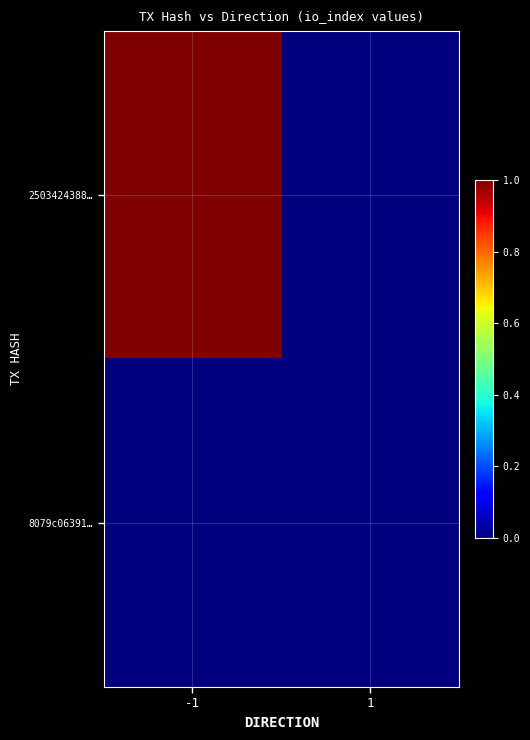

List the series in order of their peak value, lowest first.

8079c06391…, 2503424388…